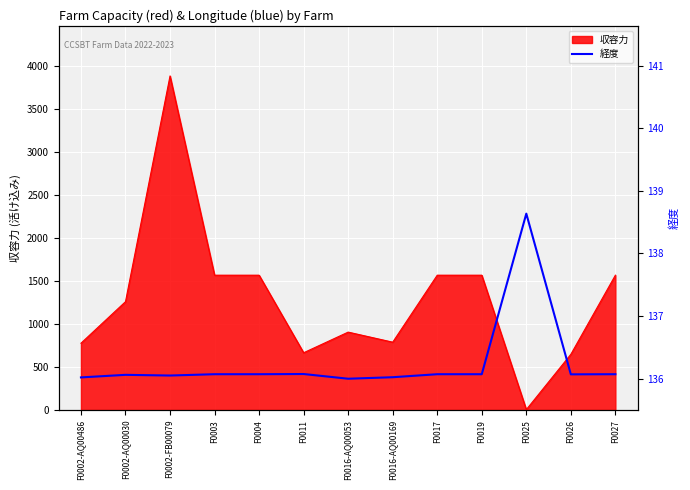

How many points are lower than both their immediate neighbors (excluding endpoints)?

3